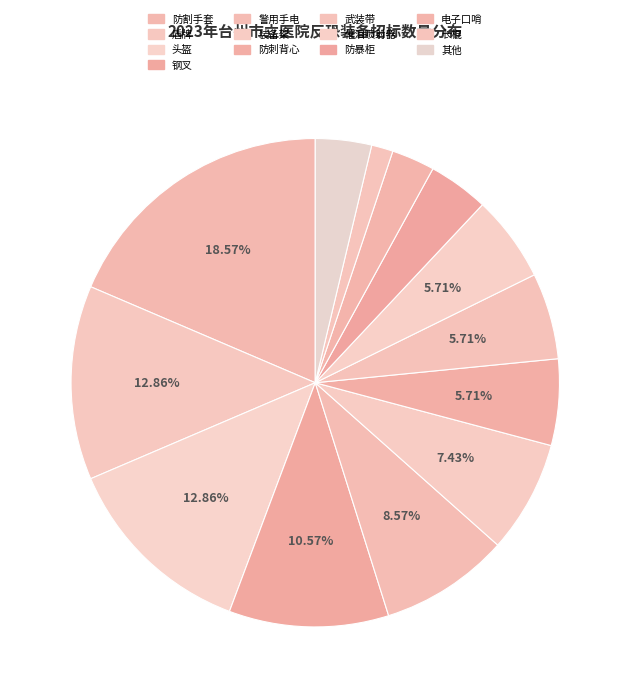

How many segments does this pie chart have?

13